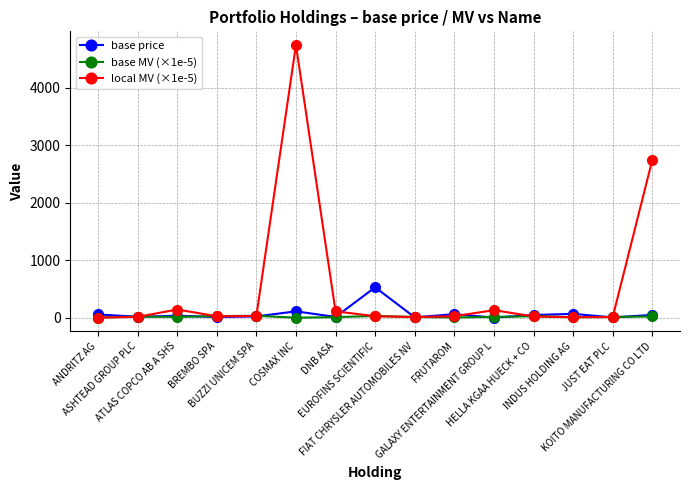

Which series has the largest range (max minus min)?

local MV (×1e-5)